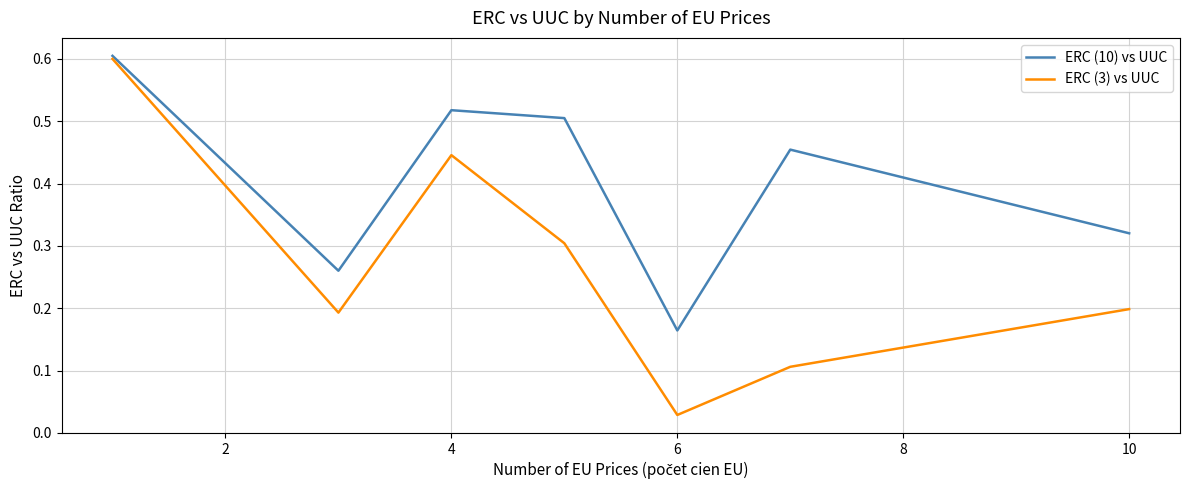

List the series in order of their overall mean, lowest first.

ERC (3) vs UUC, ERC (10) vs UUC